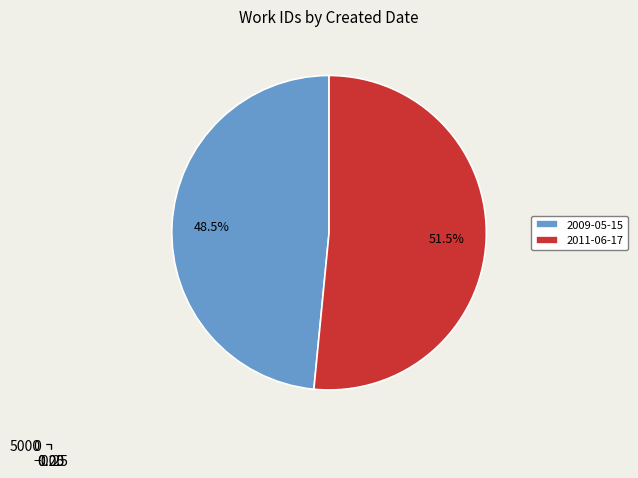

Which category has the biggest portion of the pie?

2011-06-17